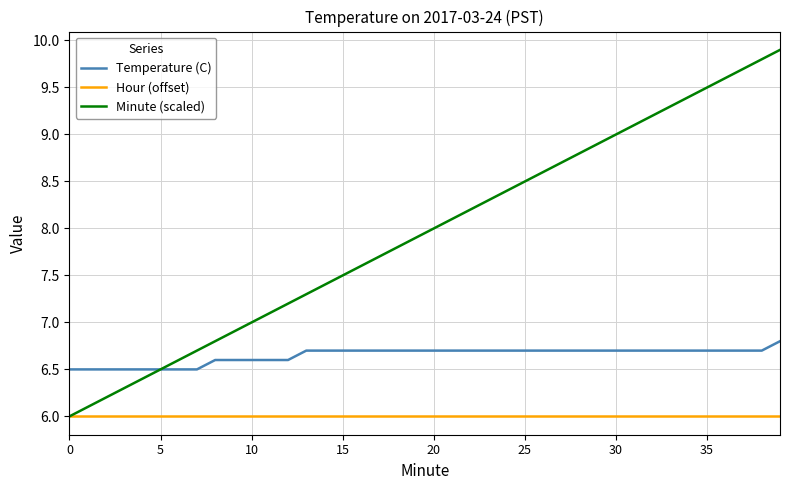

At how many categories does at least one series exceed 6?

40